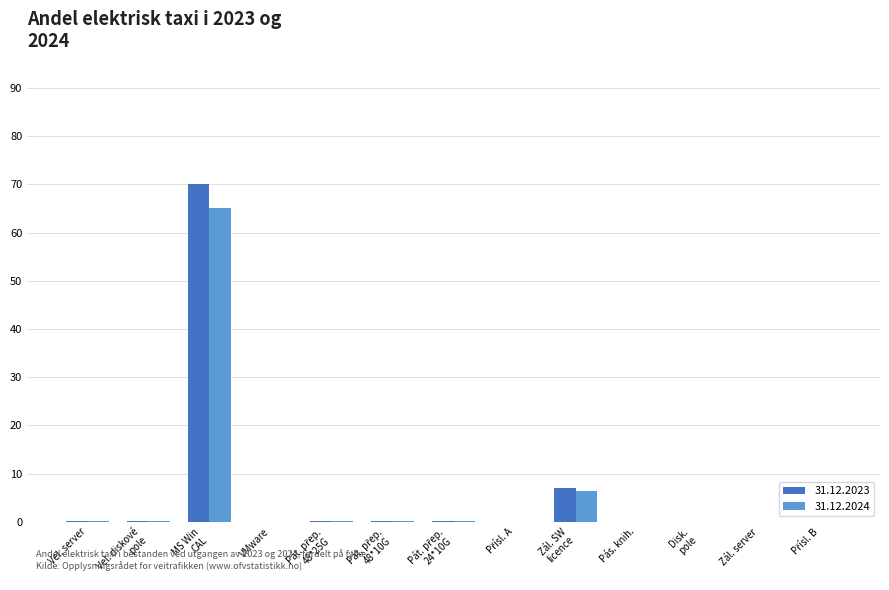

What is the highest value of the 31.12.2023 series?

70.0